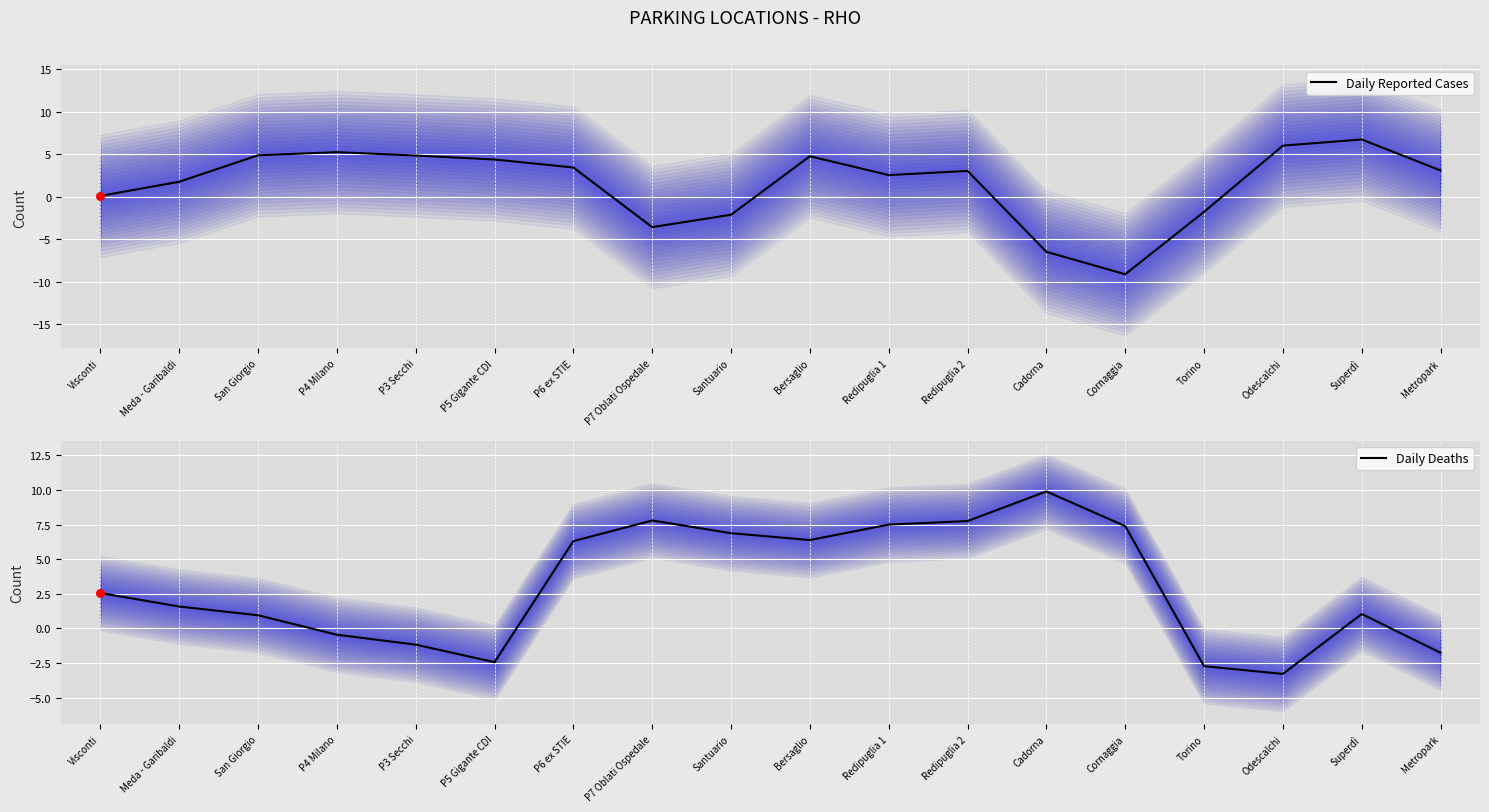

Which series reaches the minimum Y coordinate?

Daily Reported Cases